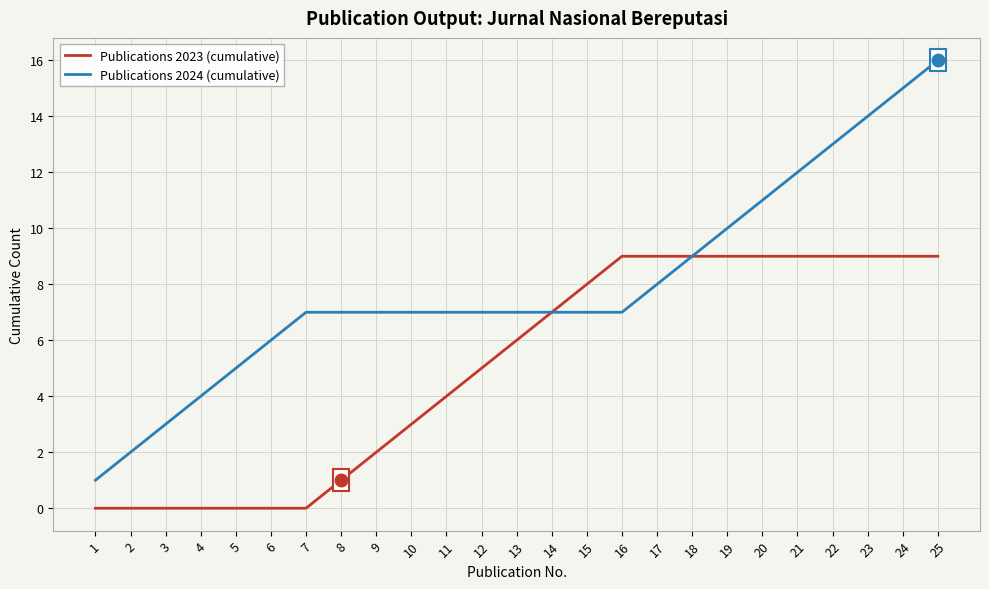

At 20, list the series in order from smallest to largest.

Publications 2023 (cumulative), Publications 2024 (cumulative)